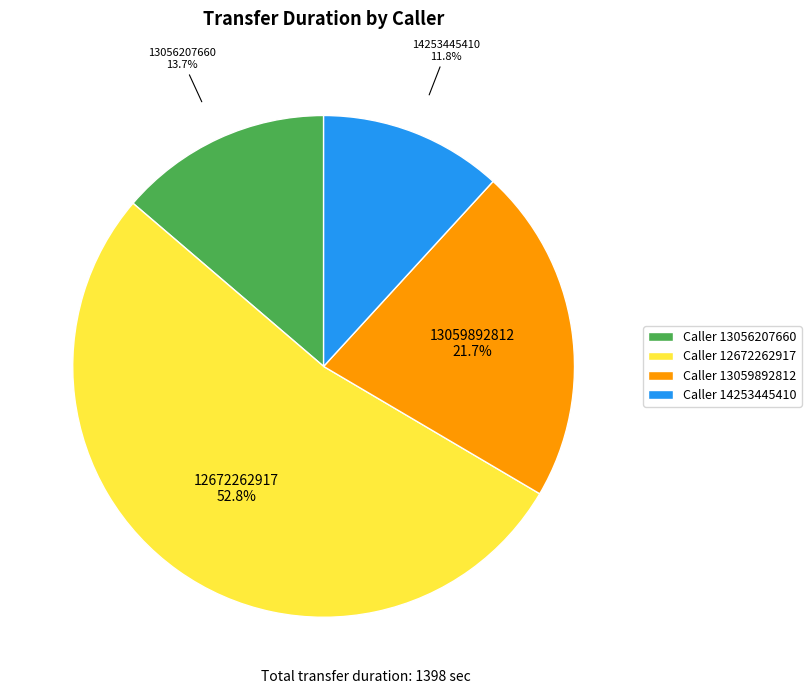

What is the largest slice in the pie chart?

Caller 12672262917